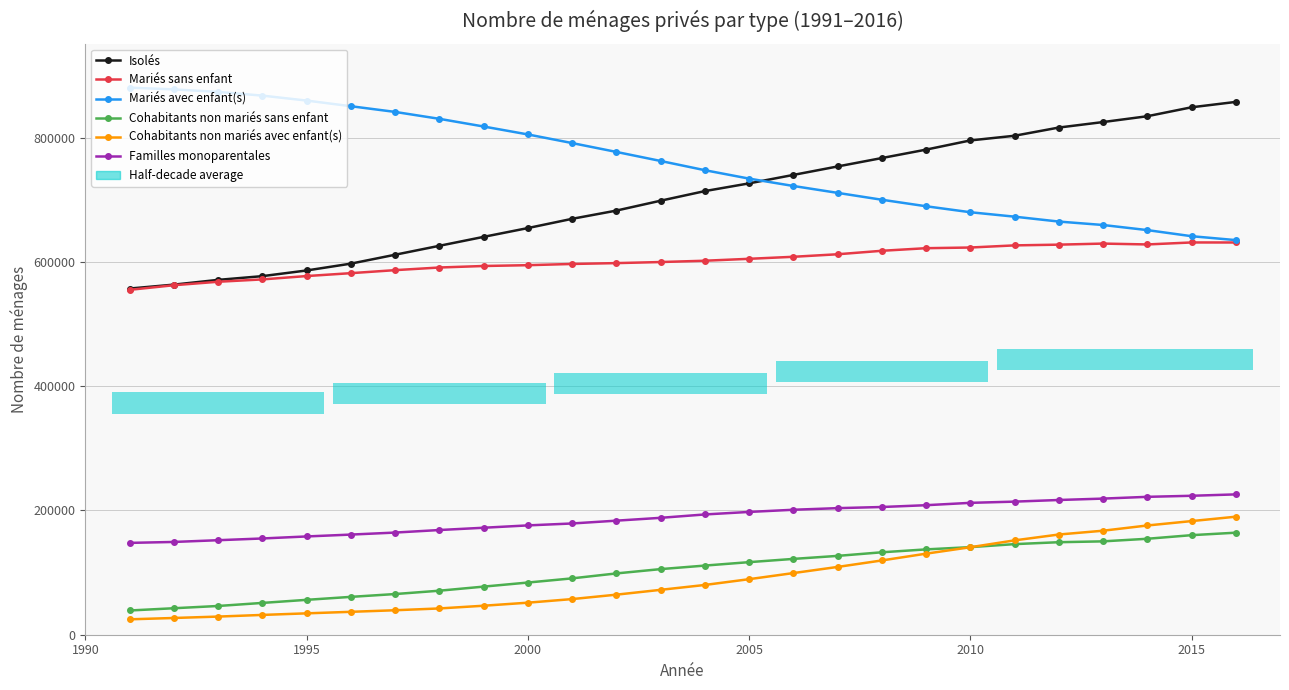

At 1990, list the series in order from largest to smallest.

Mariés avec enfant(s), Isolés, Mariés sans enfant, Familles monoparentales, Cohabitants non mariés sans enfant, Cohabitants non mariés avec enfant(s)